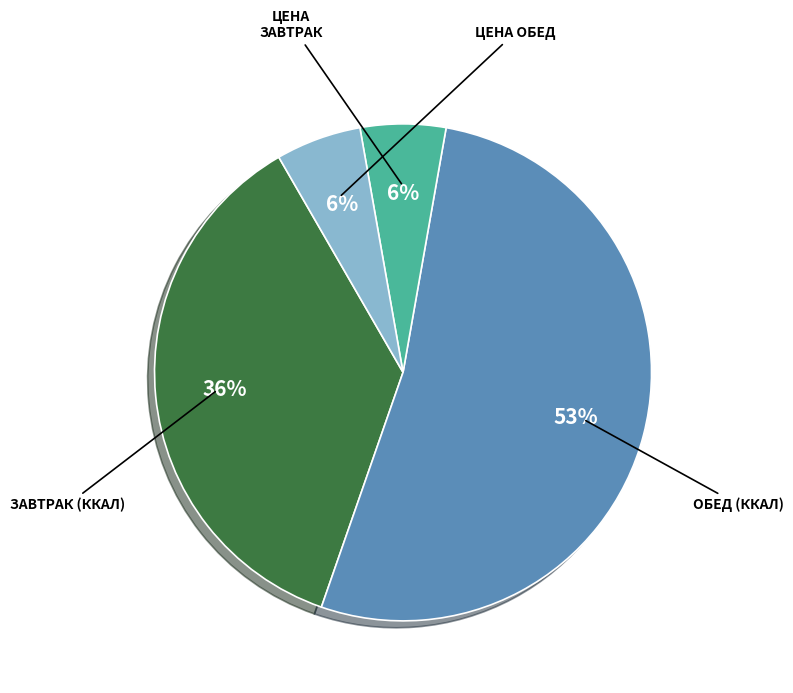

To the nearest percent, what is the difference between the largest and smallest slice percentages?

47%